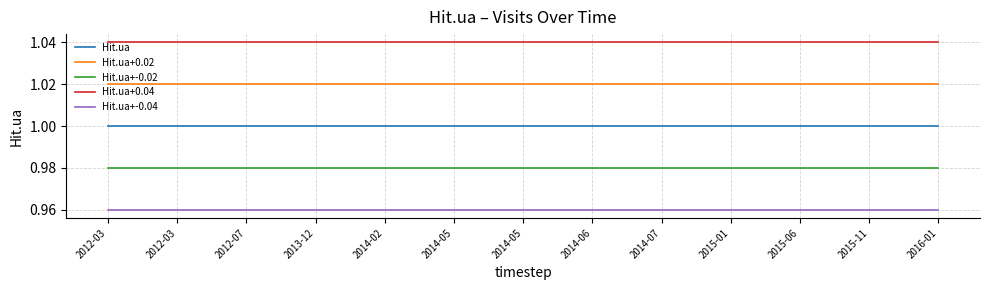

What is the total value across all series at 2014-06?

5.0